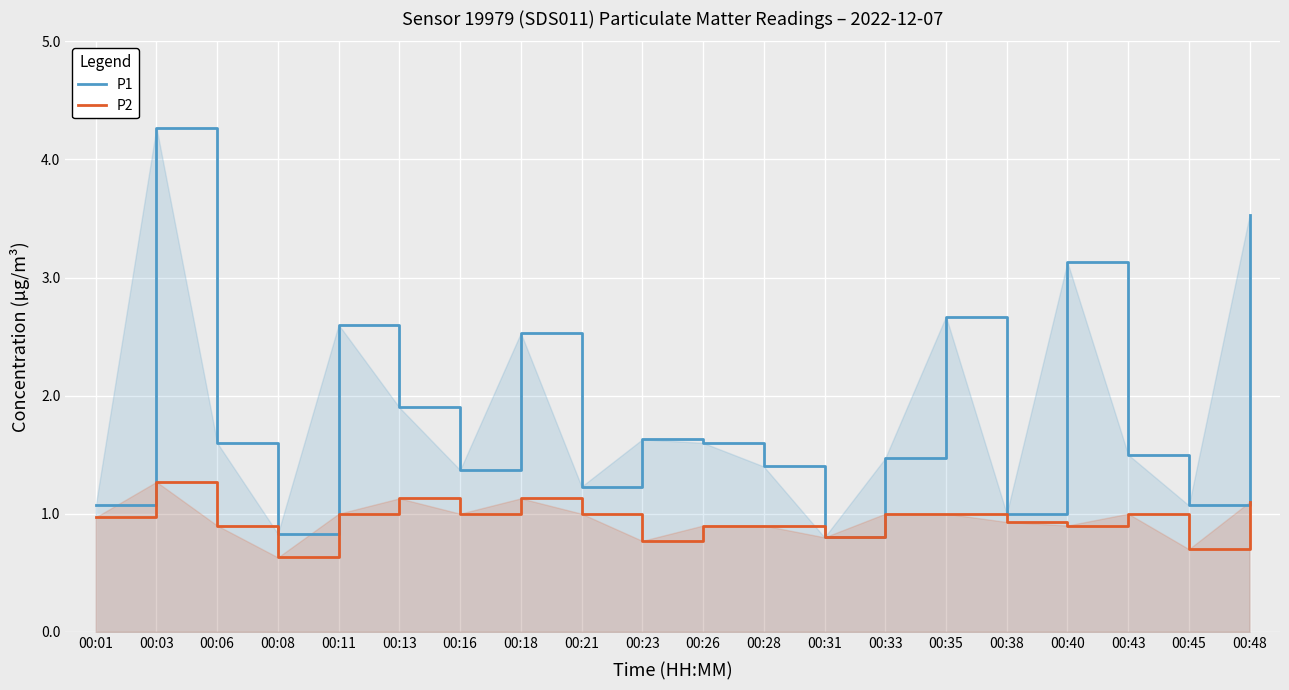

Reading right to left, what are all the values shown in this chart?

P1: 3.5	1.1	1.5	3.1	1.0	2.7	1.5	0.8	1.4	1.6	1.6	1.2	2.5	1.4	1.9	2.6	0.8	1.6	4.3	1.1
P2: 1.1	0.7	1.0	0.9	0.9	1.0	1.0	0.8	0.9	0.9	0.8	1.0	1.1	1.0	1.1	1.0	0.6	0.9	1.3	1.0